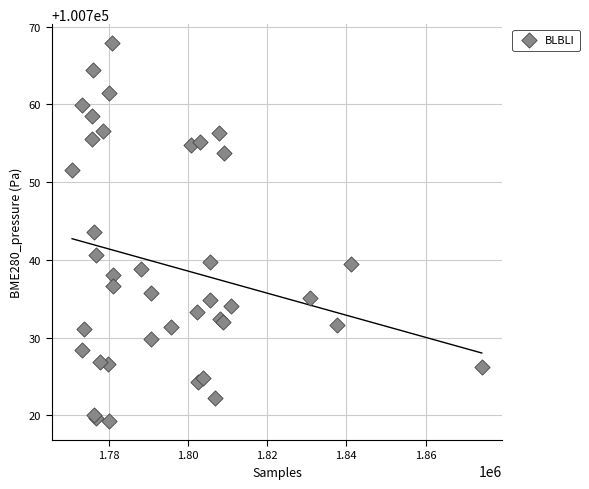

What Y value in the scatter plot is closest to 100743?

100743.6